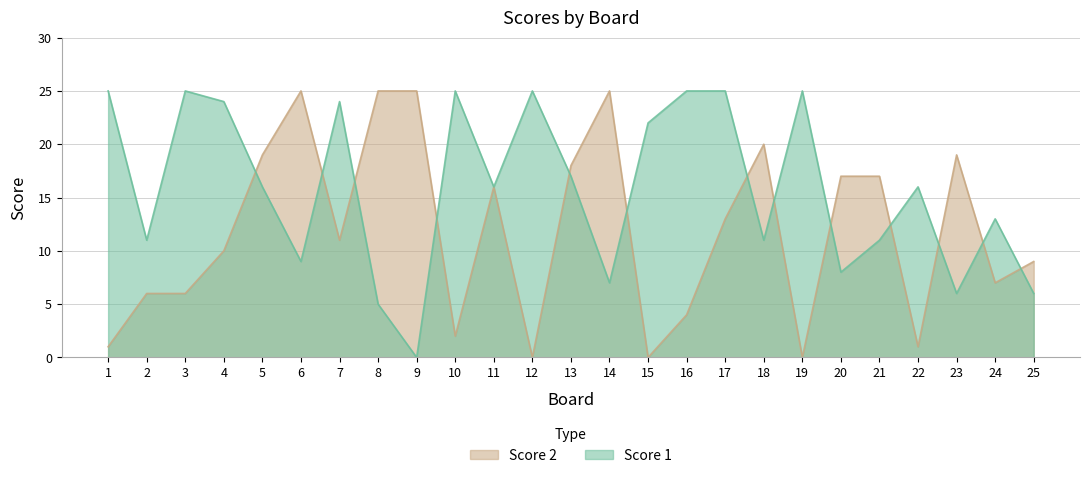

At which category does the chart reach its minimum across all series?

9